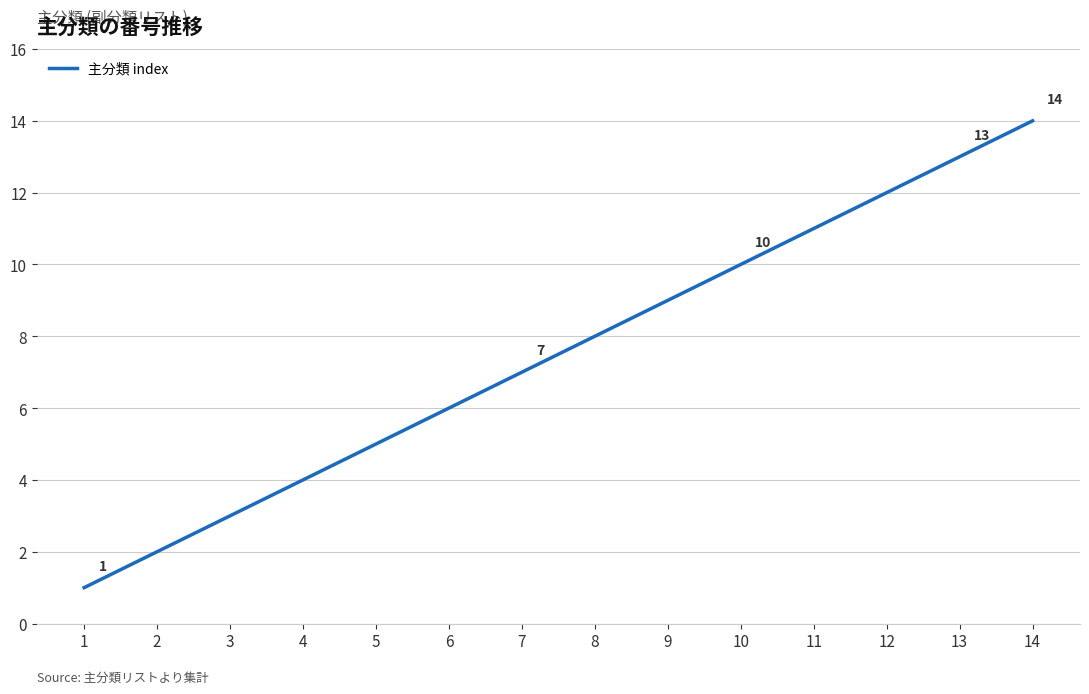

What is the maximum value shown in the chart?

14